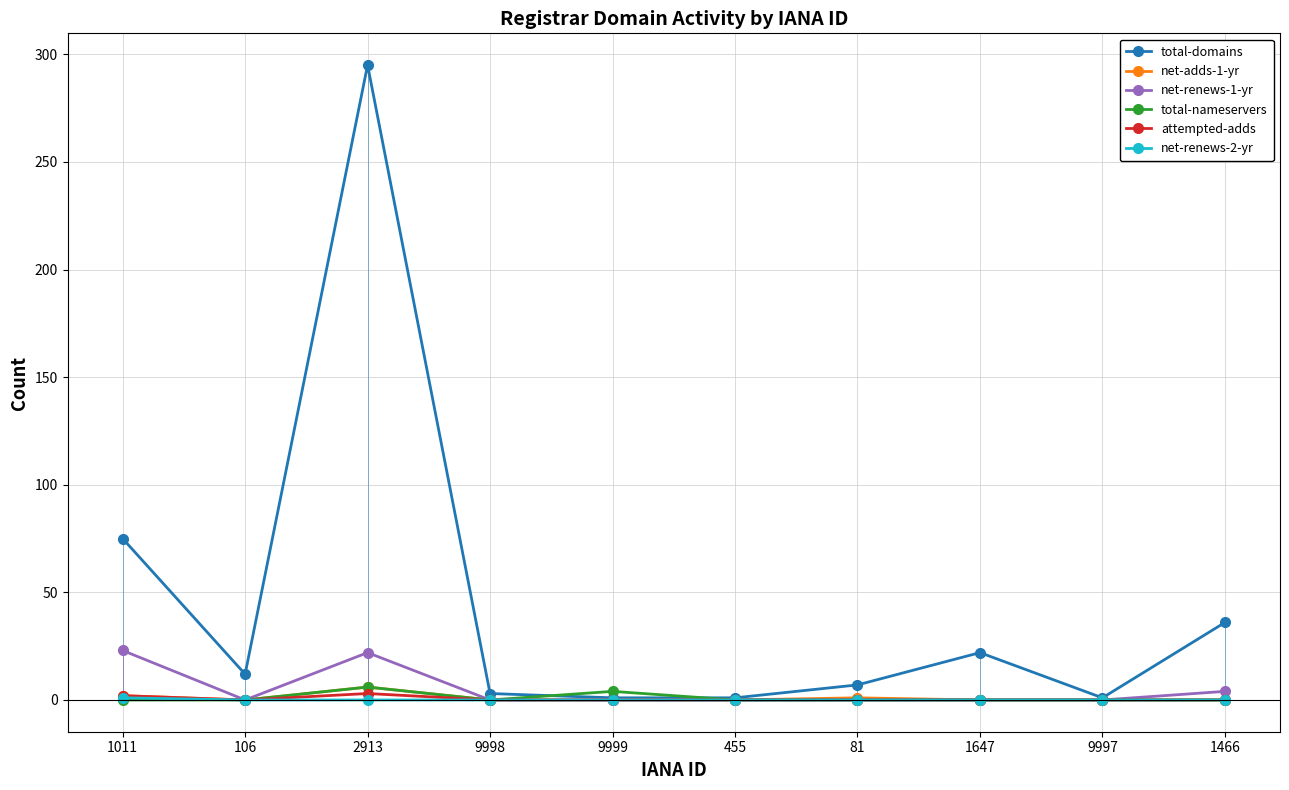

True or false: total-domains has a value of 21 at 1466.

False